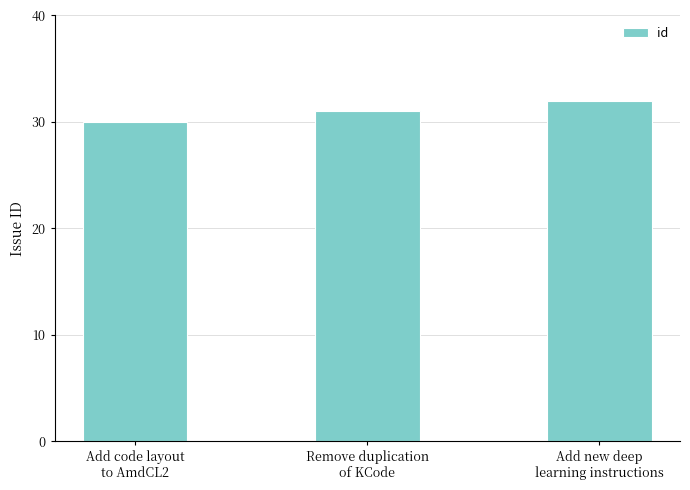

What is the difference between the values at Add new deep
learning instructions and Add code layout
to AmdCL2?

2